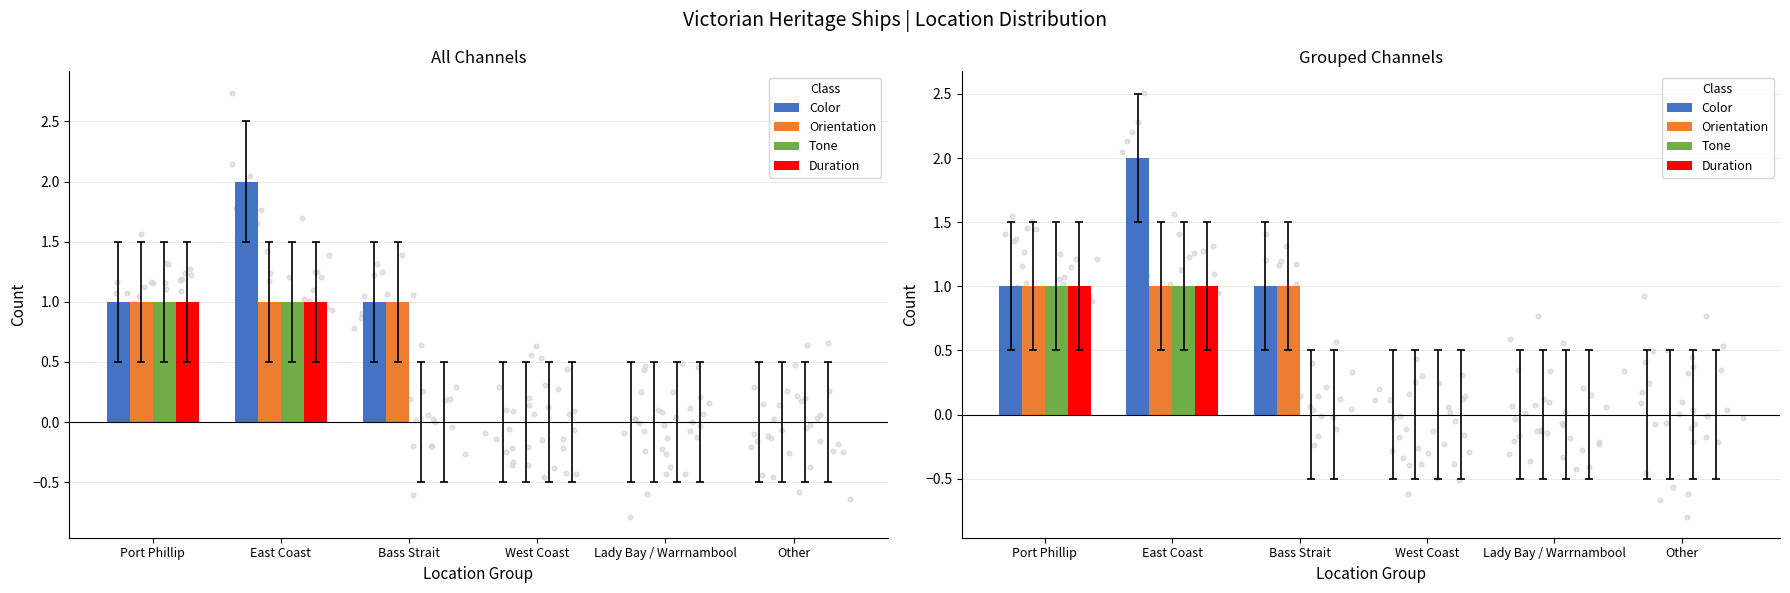

At which category is the sum across all series the highest?

East Coast